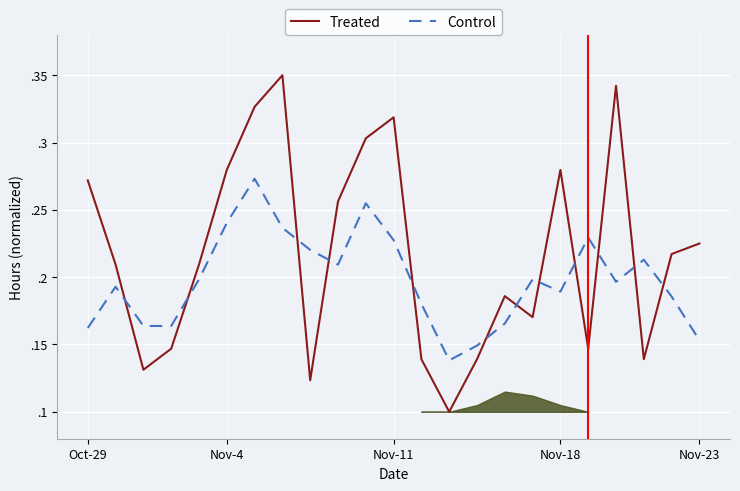

At 13, list the series in order from largest to smallest.

Control, Treated